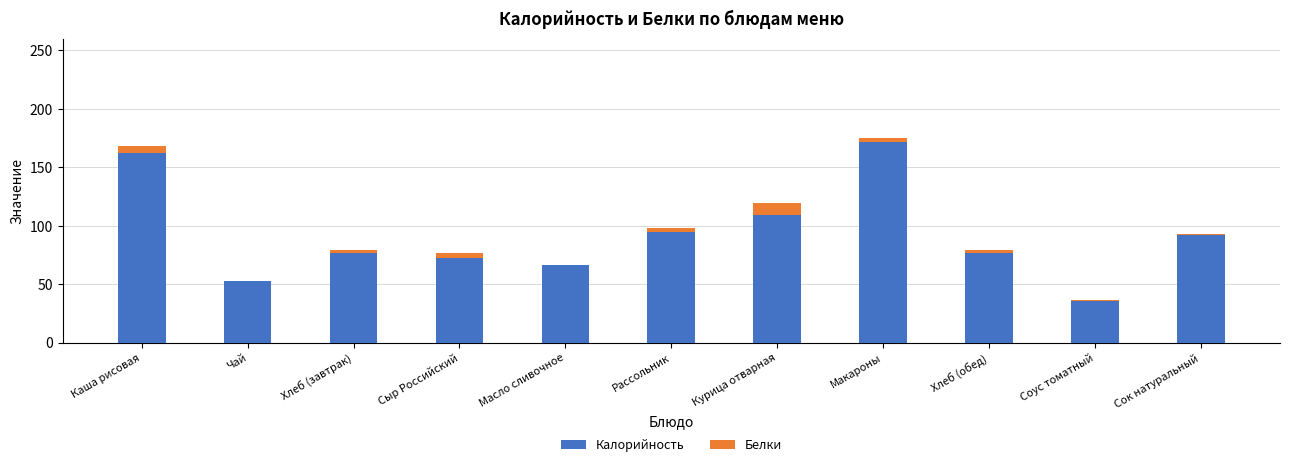

The value of Калорийность at Соус томатный is 18.4. True or false?

False